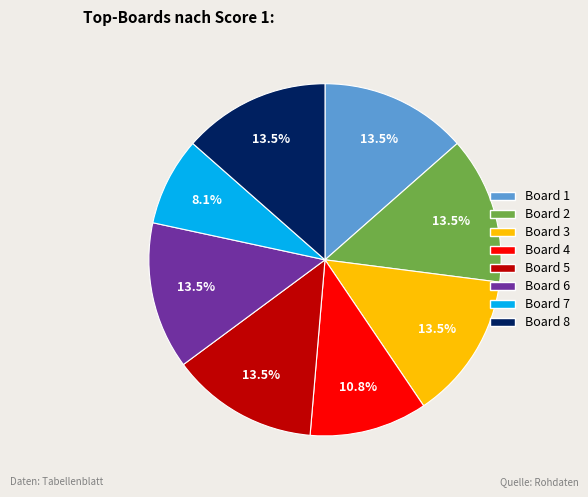

How many slices are in this pie chart?

8